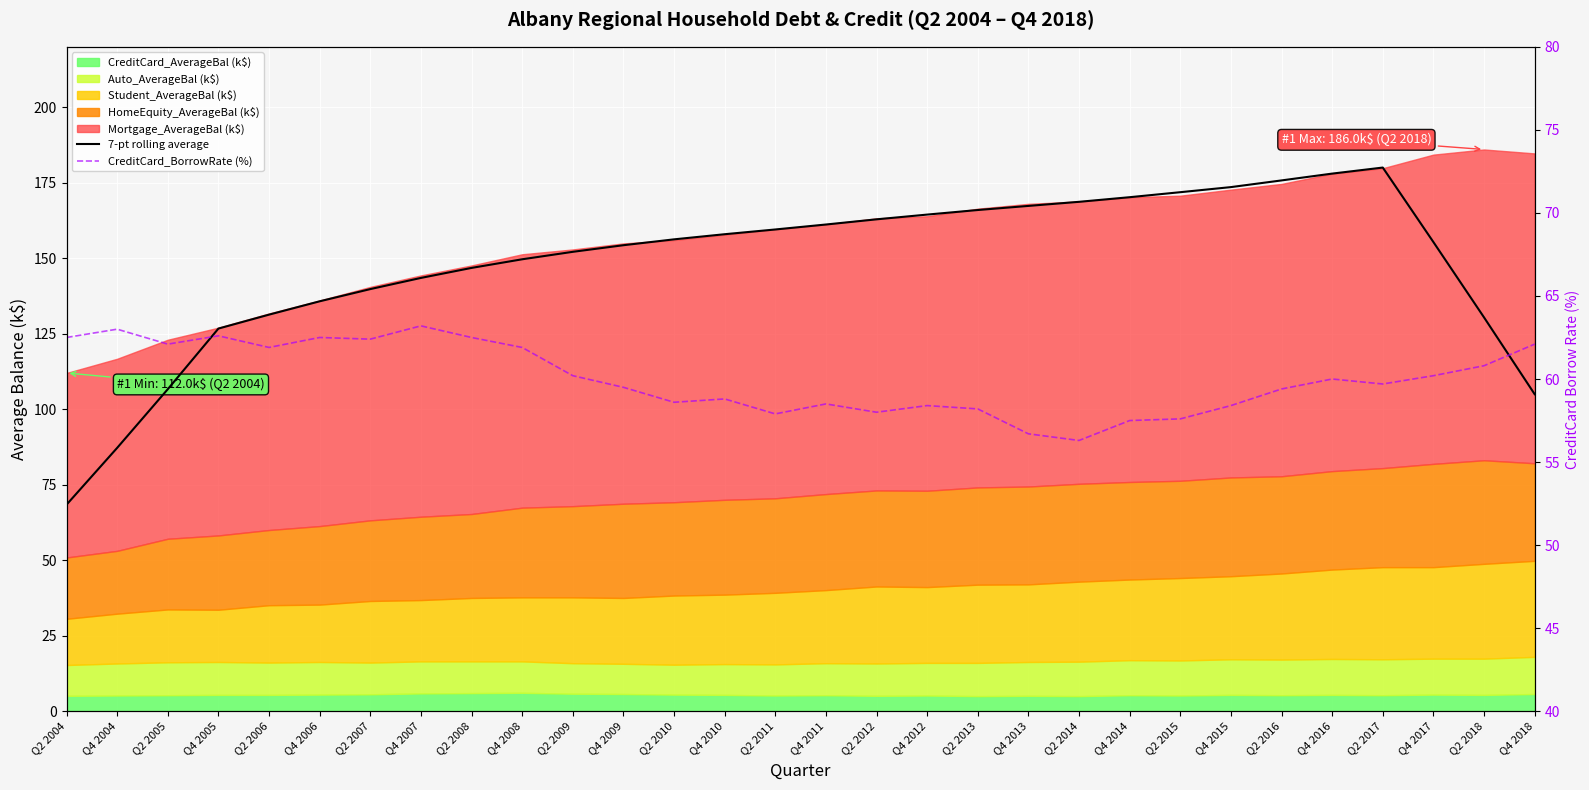

Which series has the largest total across all categories?

7-pt rolling average